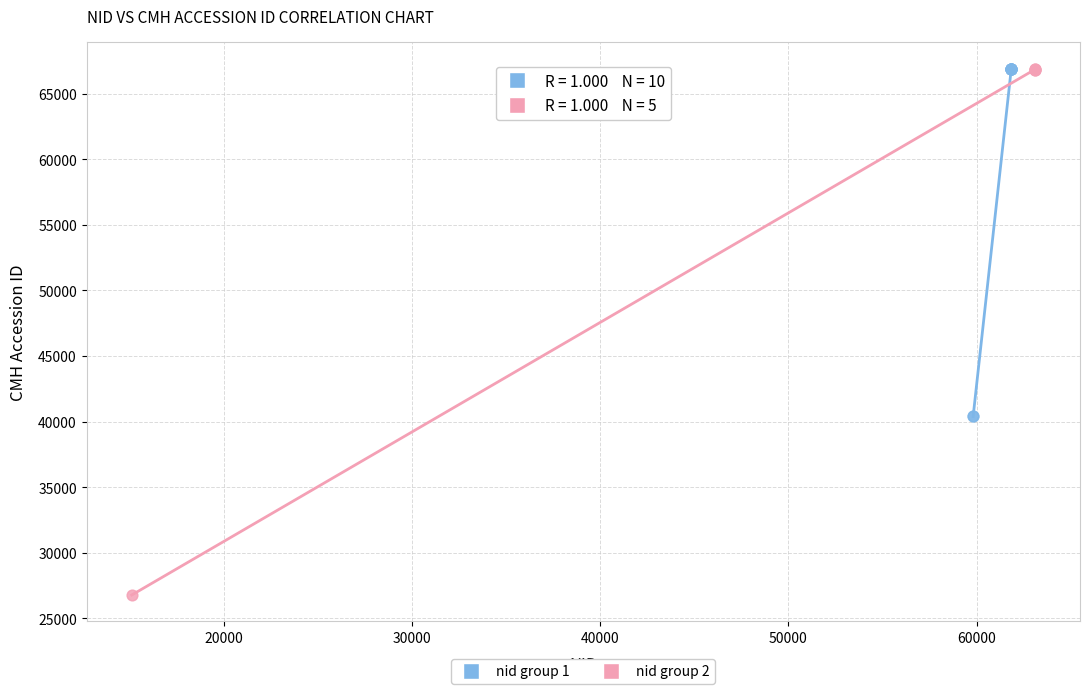

Which series has the largest Y range (max minus min)?

nid group 2